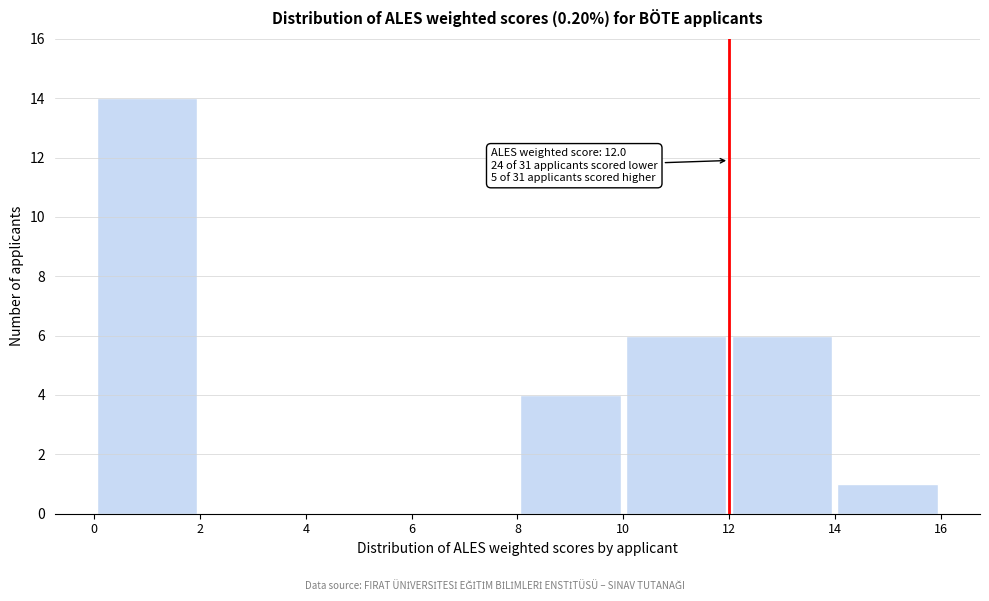

Over which range of the x-axis is the bar tallest?

0 to 2